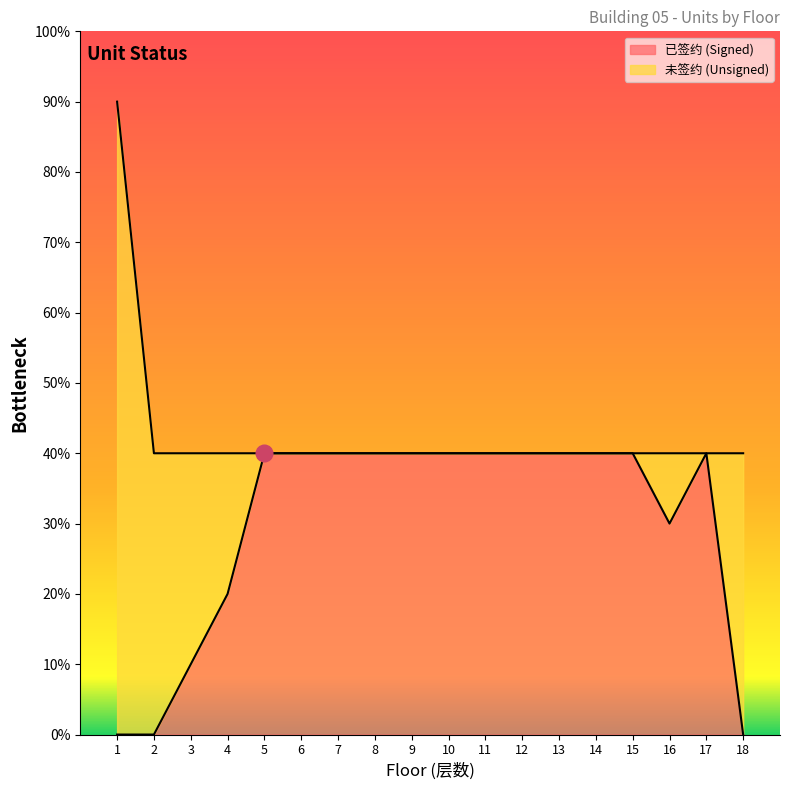

What are all the series names shown in the legend?

已签约 (Signed), 未签约 (Unsigned)